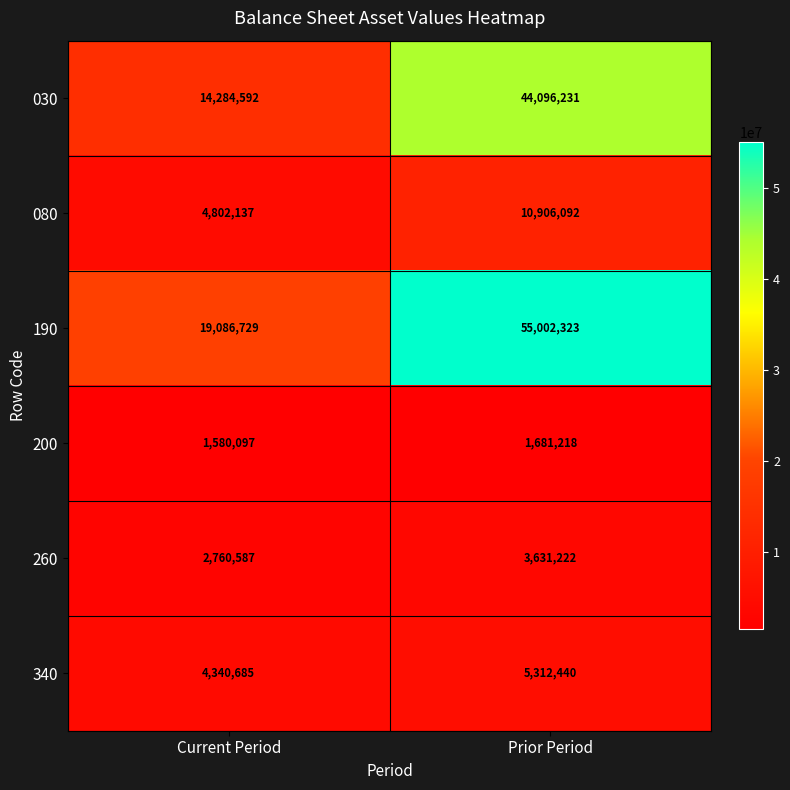

Reading right to left, list all the values displayed in this chart.

030: 44096231	14284592
080: 10906092	4802137
190: 55002323	19086729
200: 1681218	1580097
260: 3631222	2760587
340: 5312440	4340685